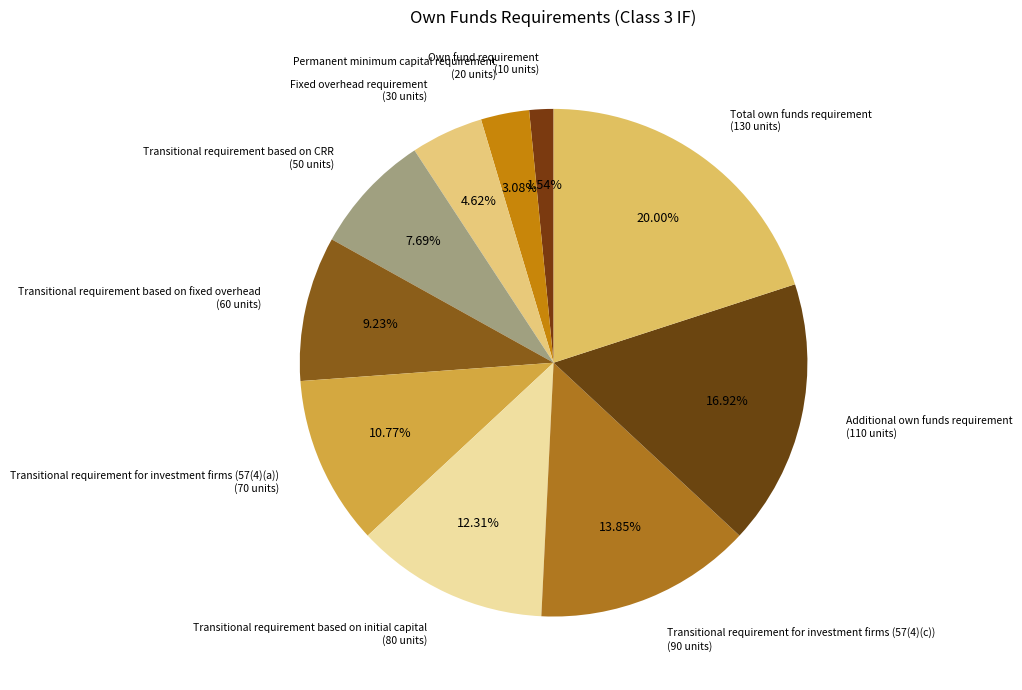

Count the number of slices in the pie.

10